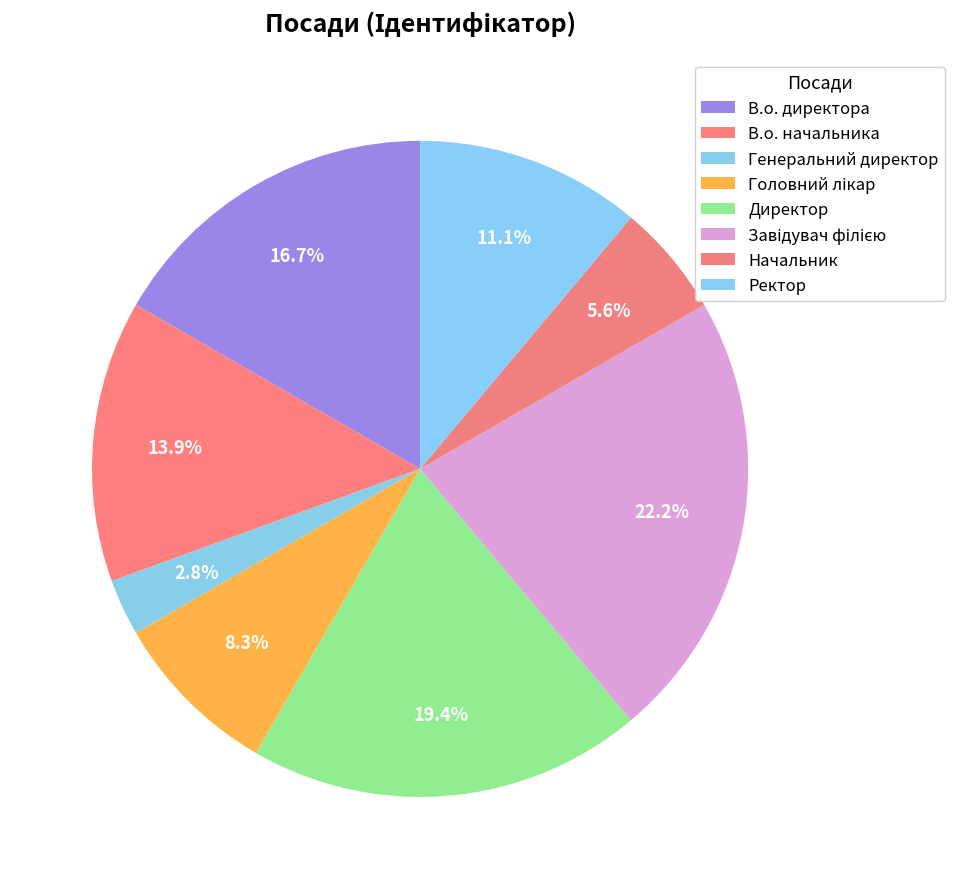

The Генеральний директор slice represents 1% of the pie. True or false?

False